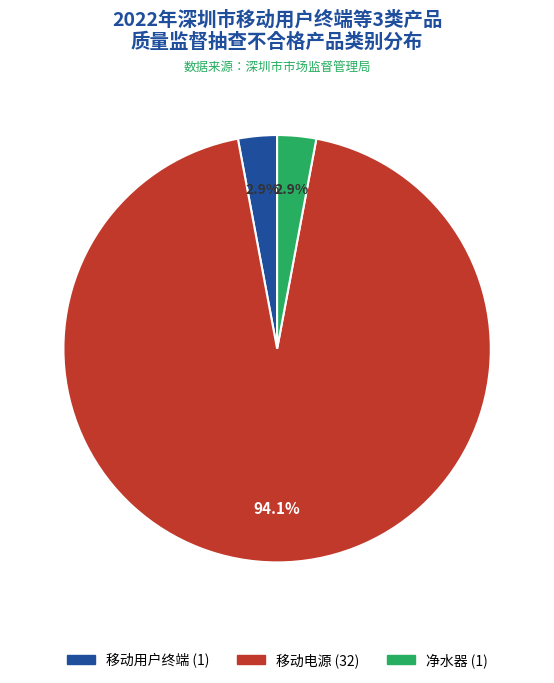

To the nearest percent, what is the difference between the largest and smallest slice percentages?

91%